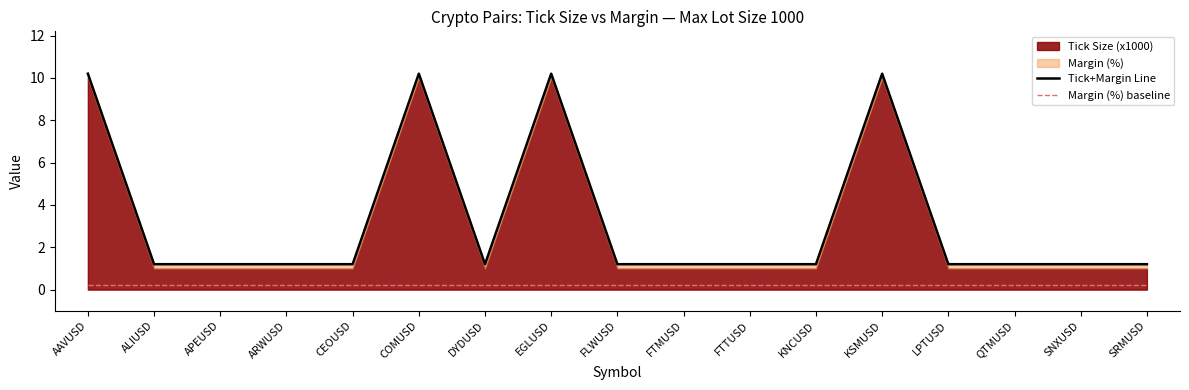

Reading right to left, what are all the values shown in this chart?

Tick+Margin Line: SRMUSD=1.2	SNXUSD=1.2	QTMUSD=1.2	LPTUSD=1.2	KSMUSD=10.2	KNCUSD=1.2	FTTUSD=1.2	FTMUSD=1.2	FLWUSD=1.2	EGLUSD=10.2	DYDUSD=1.2	COMUSD=10.2	CEOUSD=1.2	ARWUSD=1.2	APEUSD=1.2	ALIUSD=1.2	AAVUSD=10.2
Margin (%) baseline: SRMUSD=0.2	SNXUSD=0.2	QTMUSD=0.2	LPTUSD=0.2	KSMUSD=0.2	KNCUSD=0.2	FTTUSD=0.2	FTMUSD=0.2	FLWUSD=0.2	EGLUSD=0.2	DYDUSD=0.2	COMUSD=0.2	CEOUSD=0.2	ARWUSD=0.2	APEUSD=0.2	ALIUSD=0.2	AAVUSD=0.2